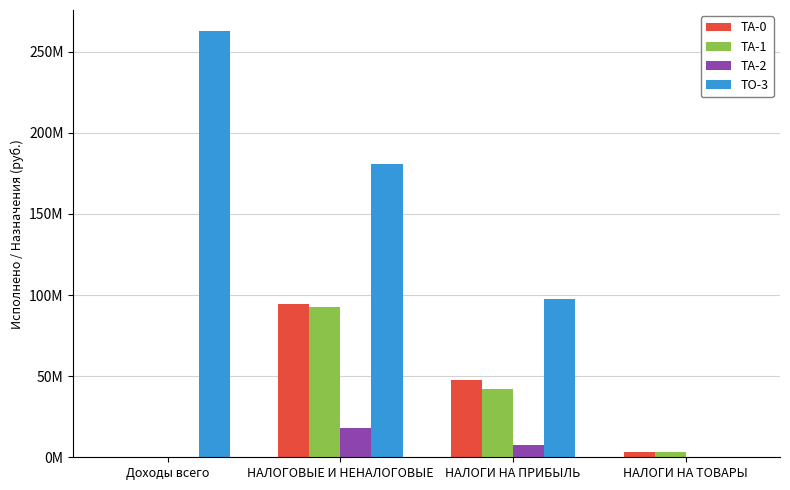

Does the chart contain stacked bars?

No